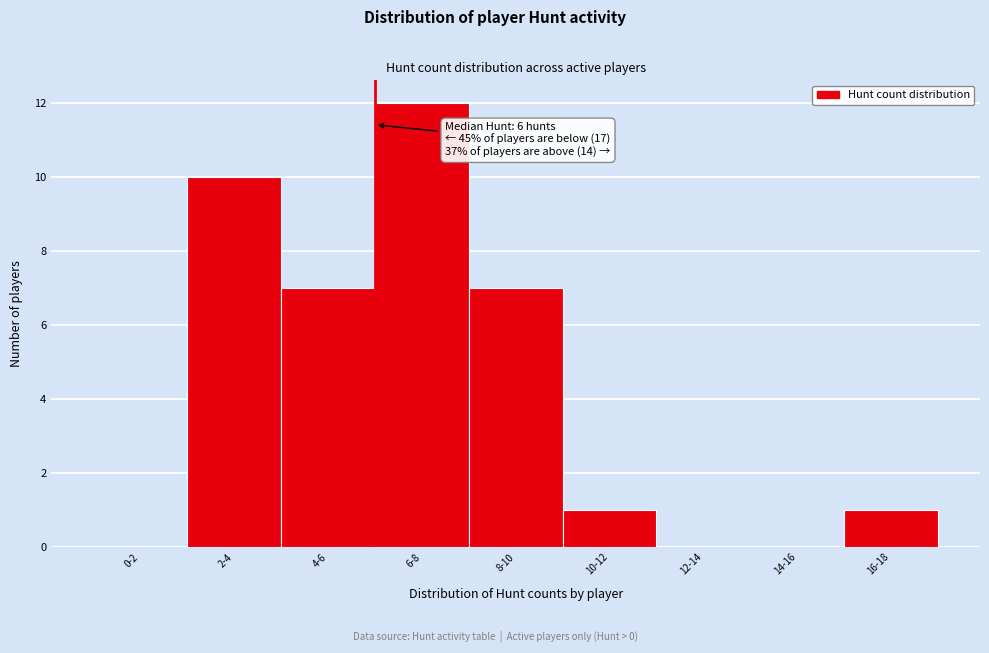

Reading left to right, extract all data points from this chart.

0-2=0	2-4=10	4-6=7	6-8=12	8-10=7	10-12=1	12-14=0	14-16=0	16-18=1